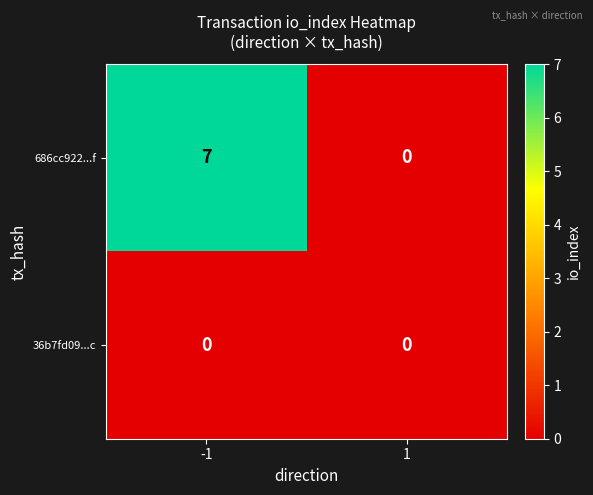

How many series are shown in this chart?

2